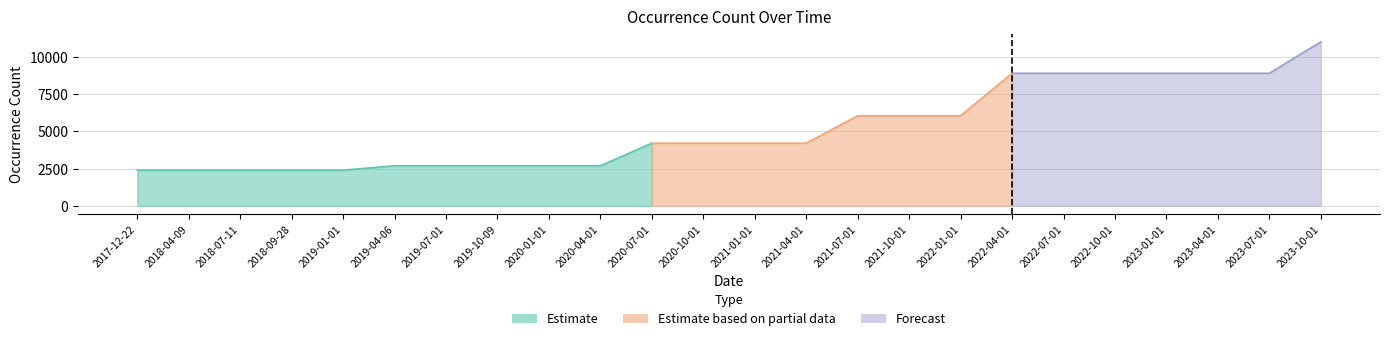

Reading left to right, list all the values displayed in this chart.

2396	2396	2396	2396	2396	2690	2690	2690	2690	2690	4209	4209	4209	4209	6055	6055	6055	8909	8909	8909	8909	8909	8909	11025